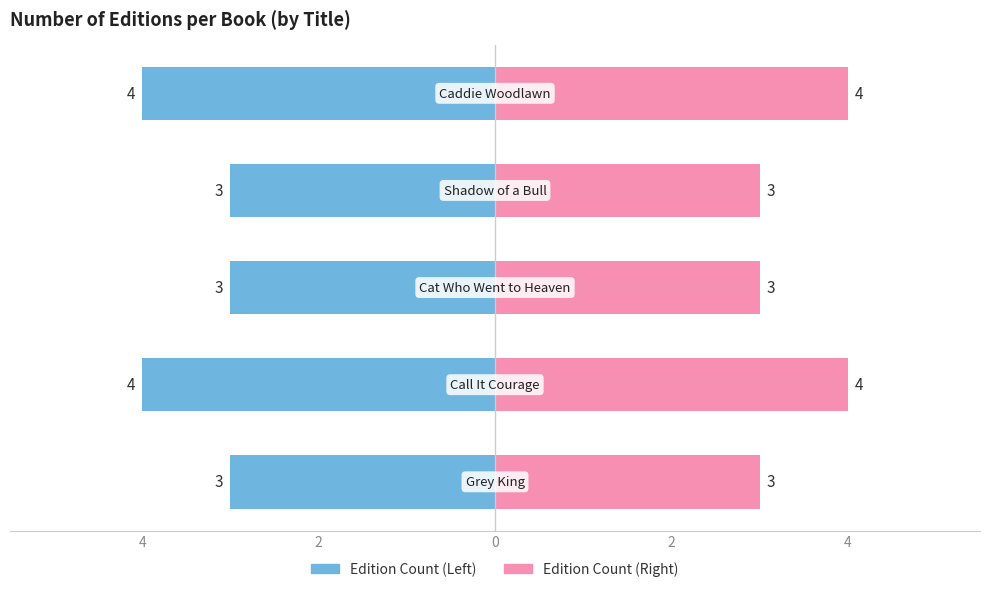

What is the approximate value of Edition Count (Right) at 2?

3